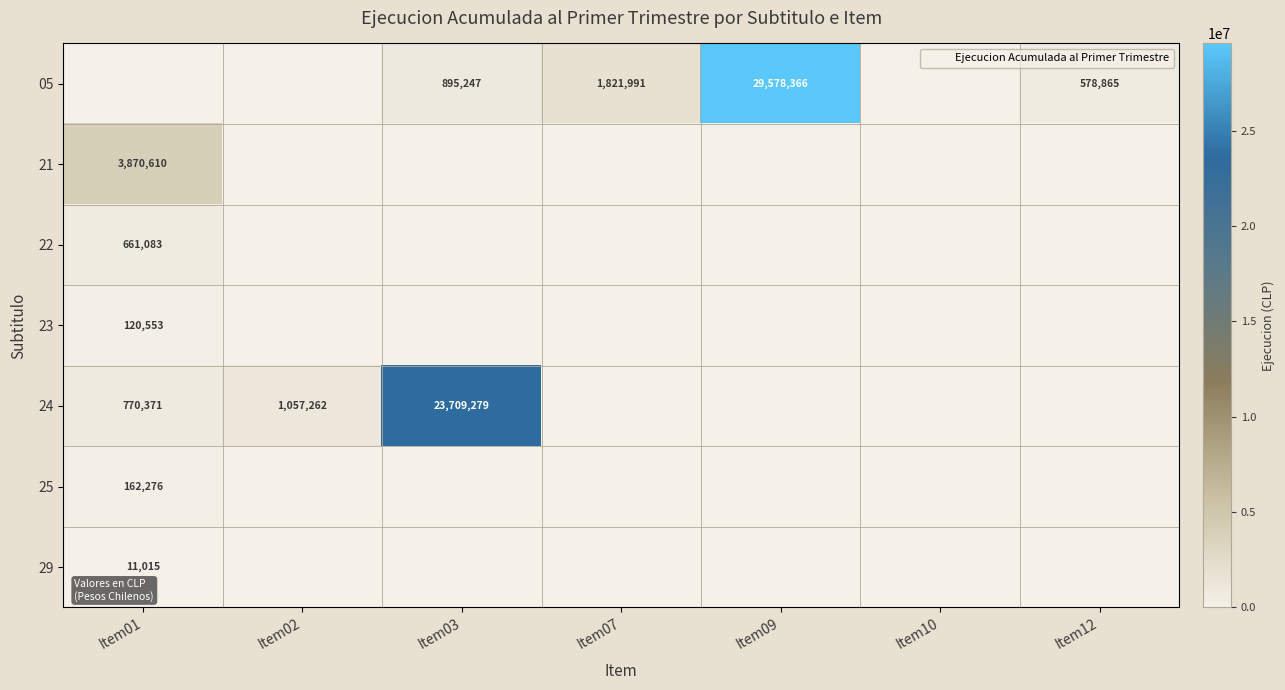

Is it true that 23 equals 0 at Item02?

True